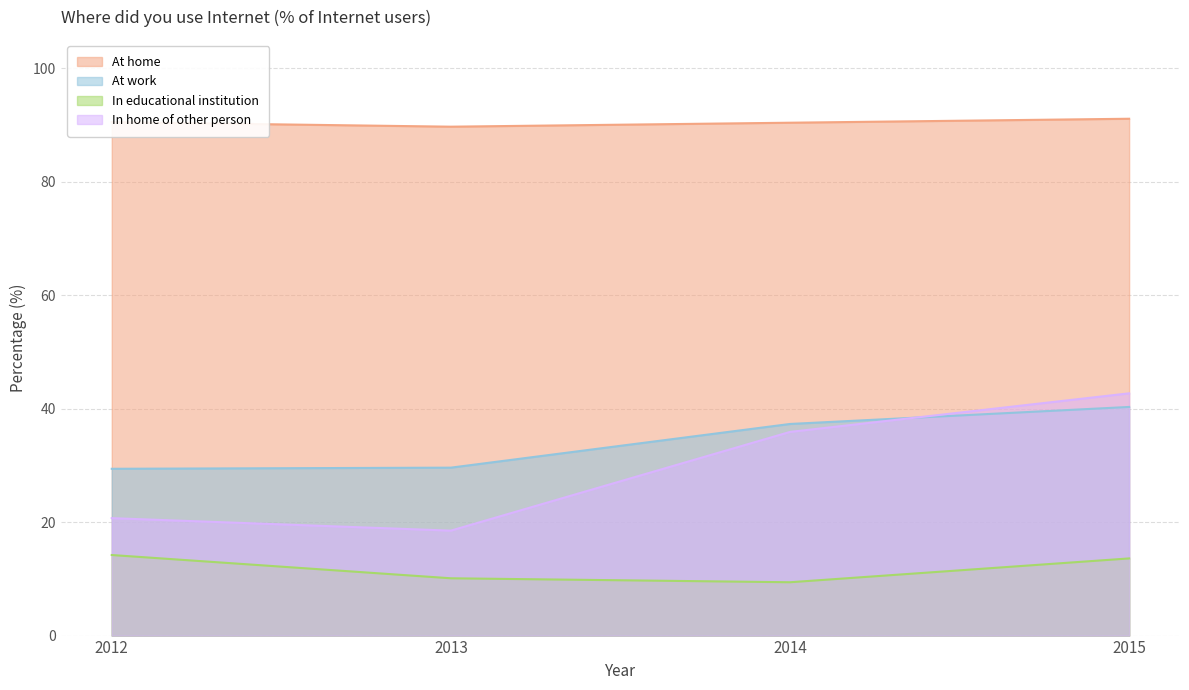

How many lines are shown in the chart?

4